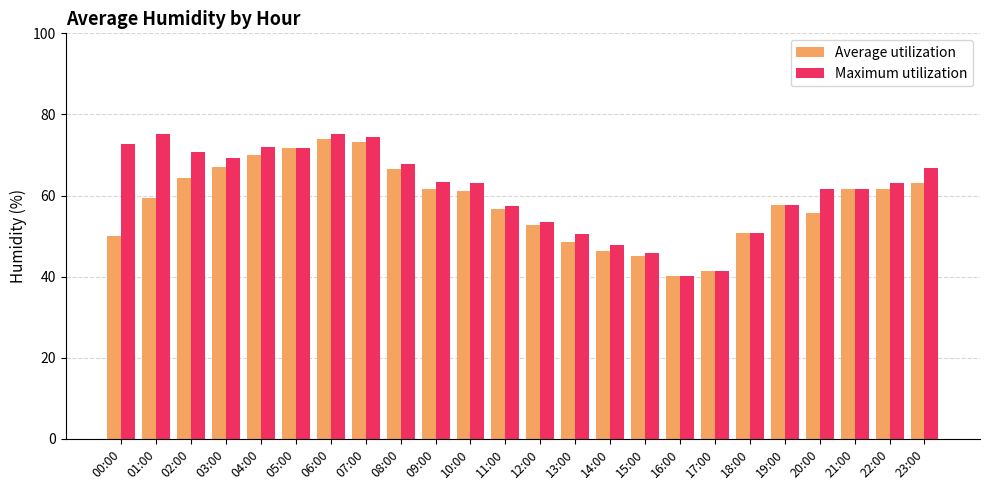

How many values in the Average utilization series are below 61?

12